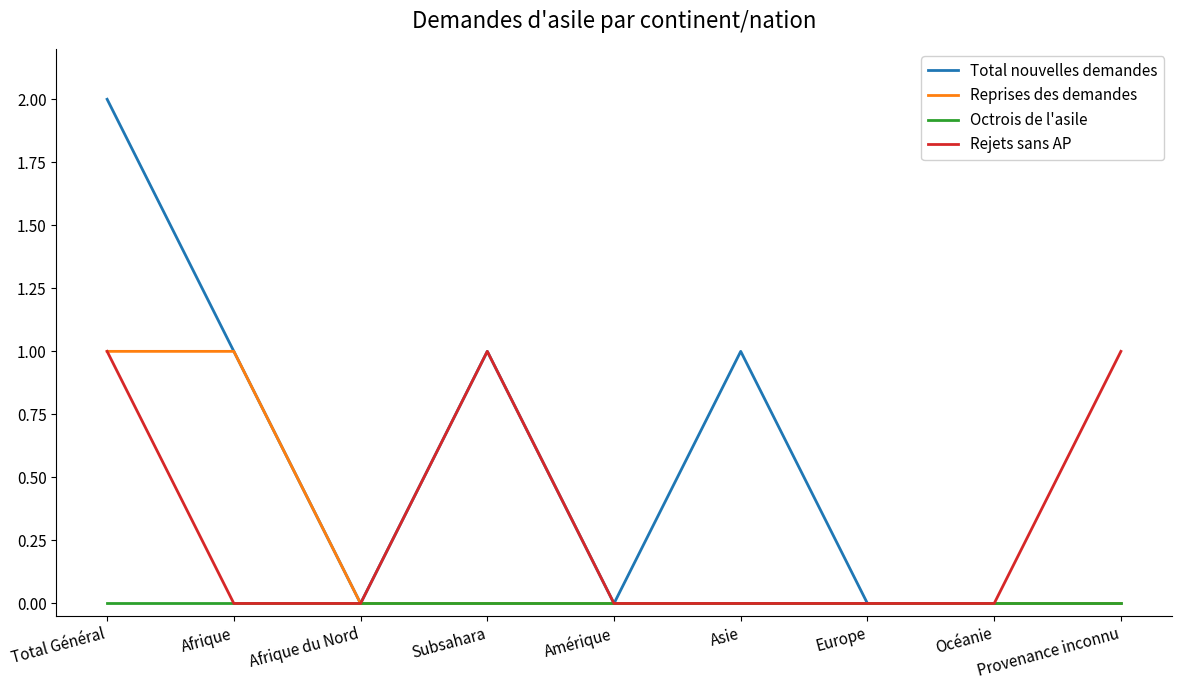

Is the value of Total nouvelles demandes at Subsahara greater than the value of Octrois de l'asile at Europe?

Yes